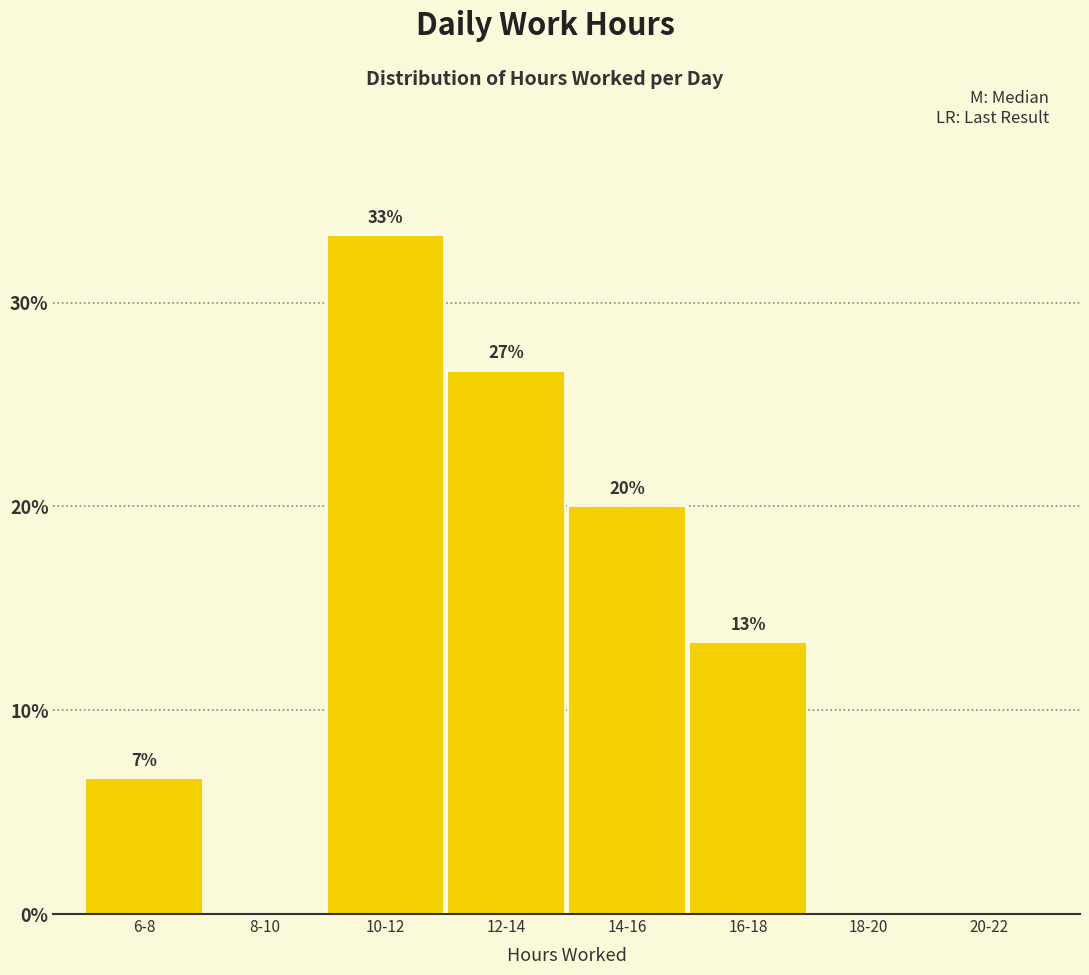

Are the bars horizontal?

No